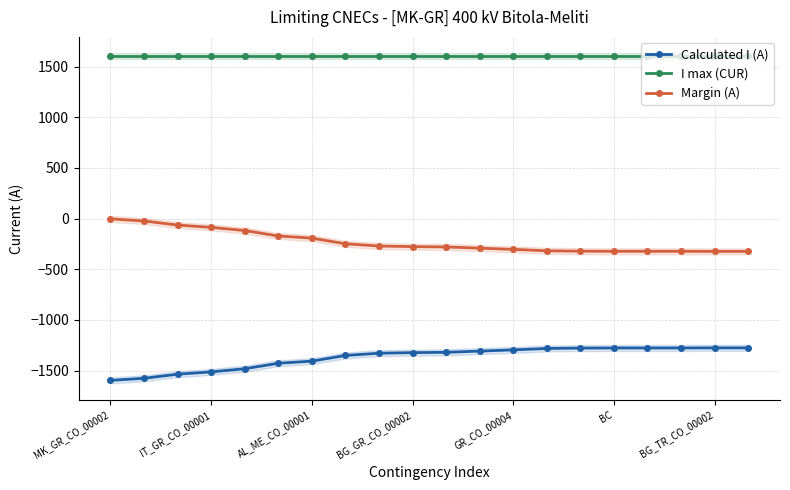

True or false: Margin (A) and Calculated I (A) cross at least once.

False